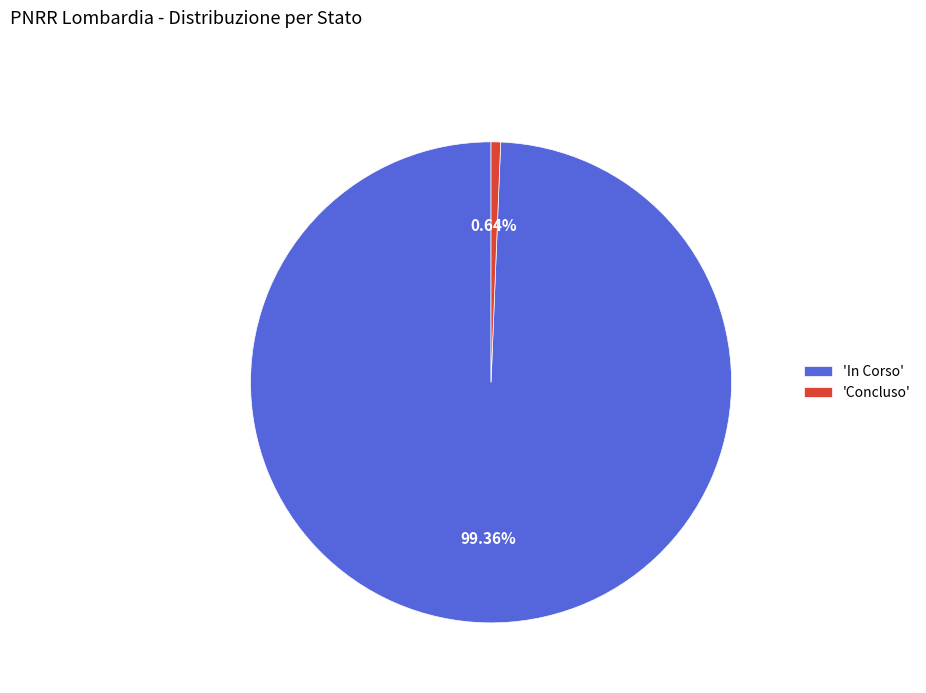

Which has a higher value, 'In Corso' or 'Concluso'?

'In Corso'